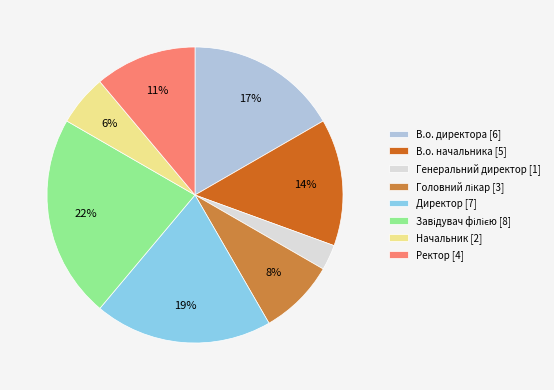

What percentage is the Начальник [2] slice, to the nearest percent?

6%